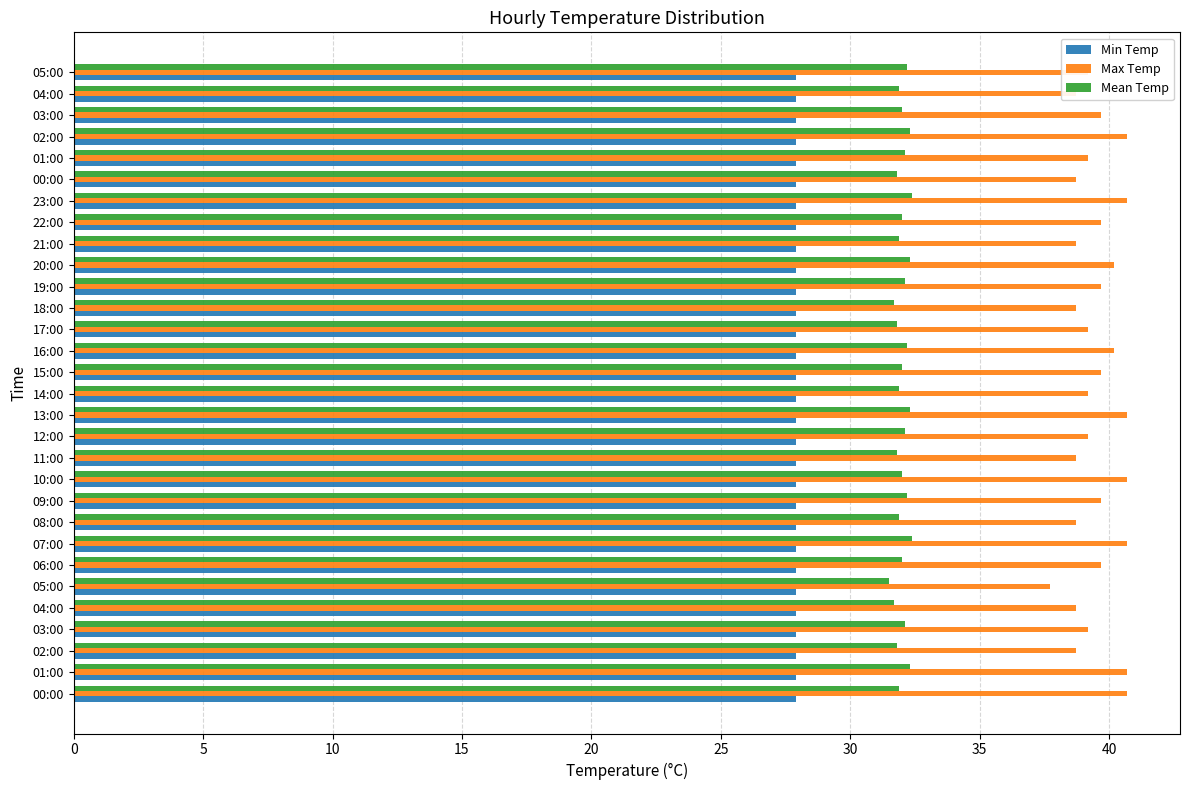

How many data points does each series have?

30